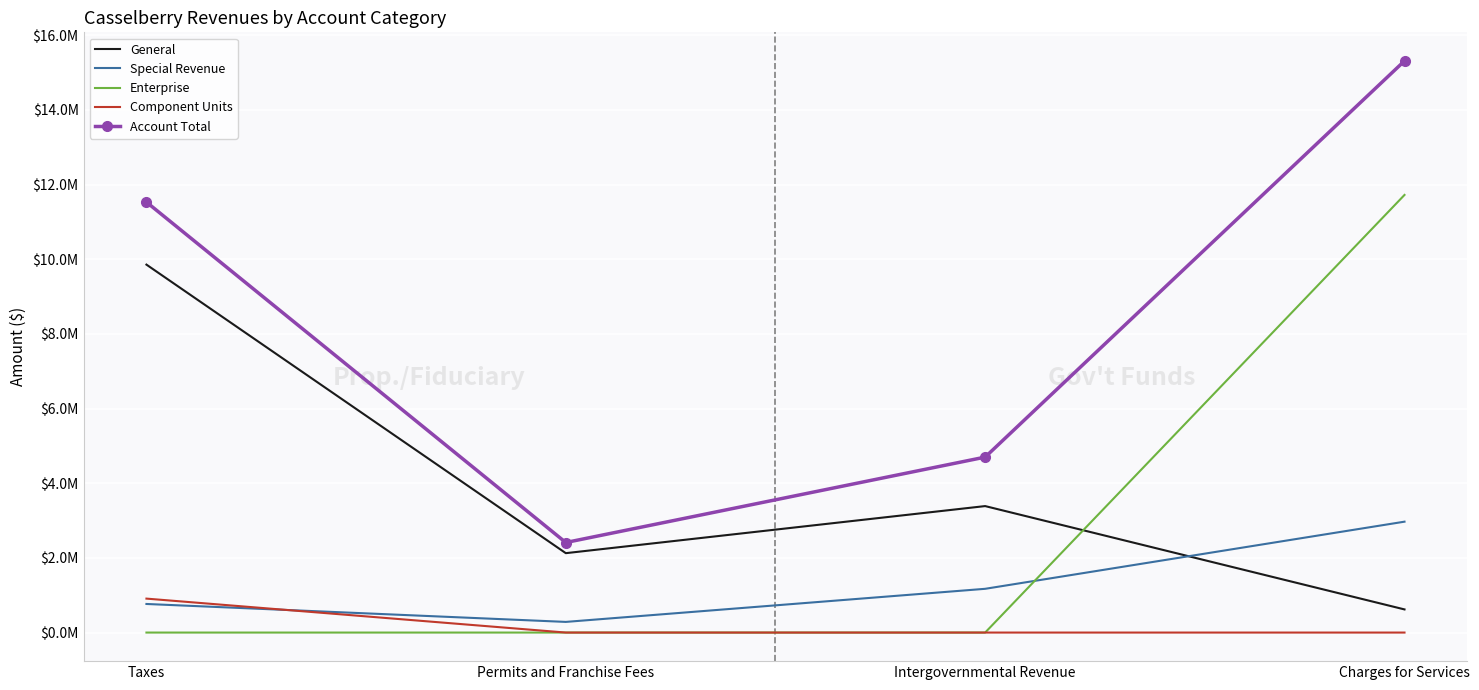

What is the highest value of the Component Units series?

909101